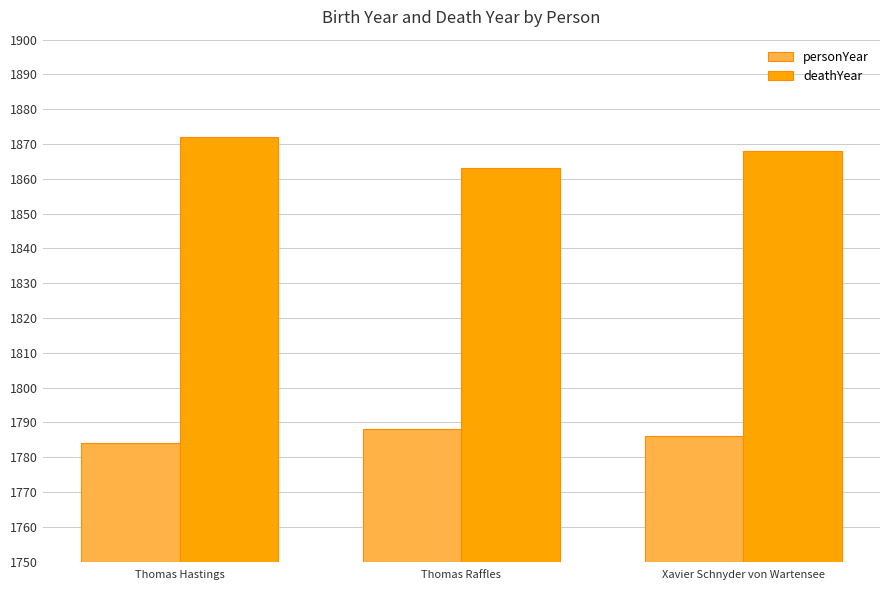

At Thomas Hastings, list the series in order from largest to smallest.

deathYear, personYear